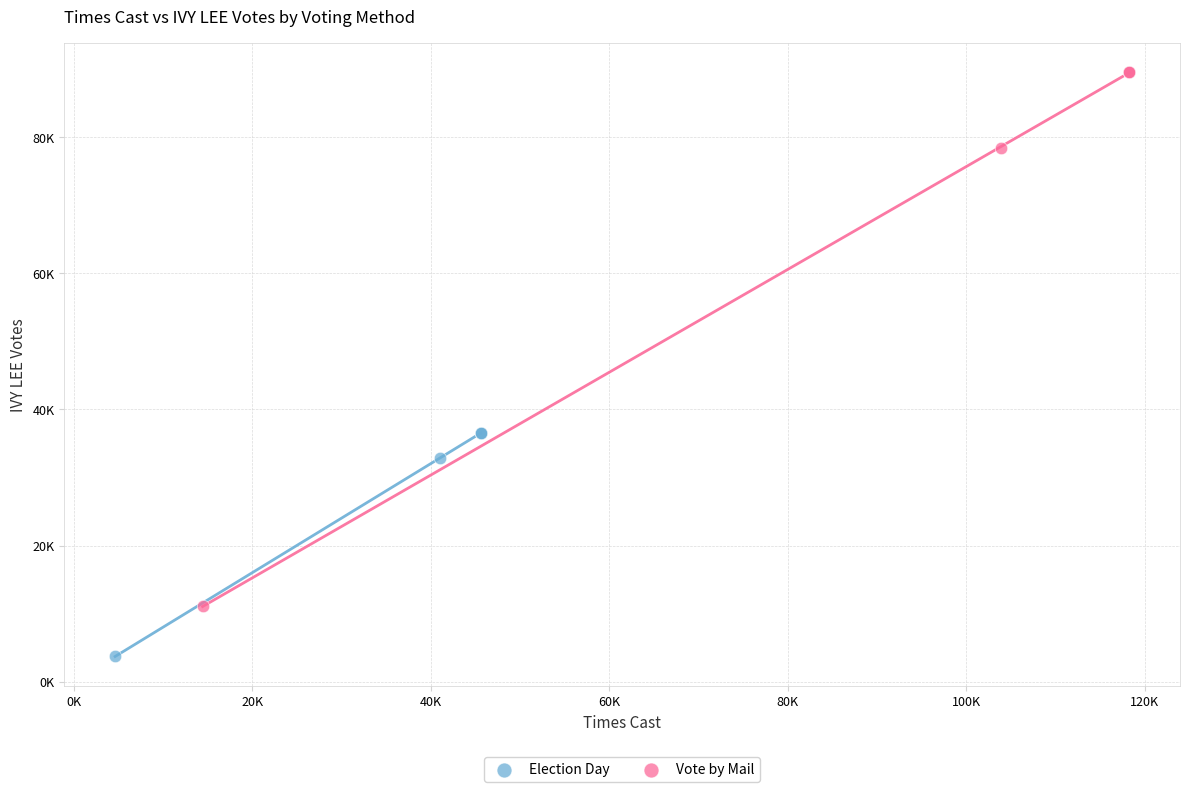

Which series contains the lowest Y value?

Election Day